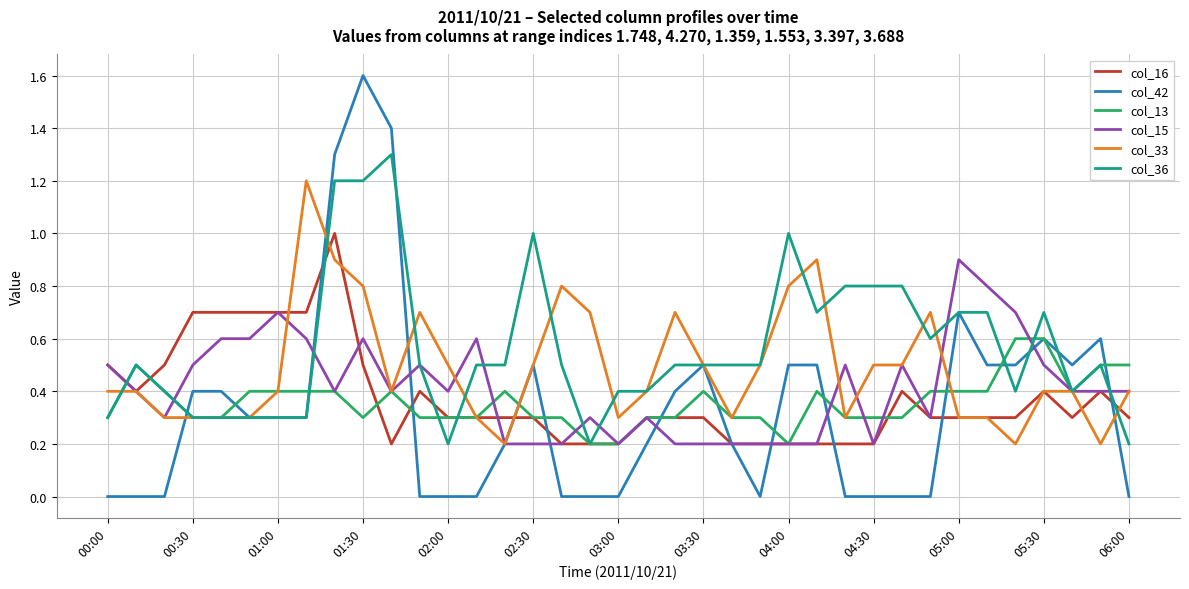

Which series has the largest total across all categories?

col_36